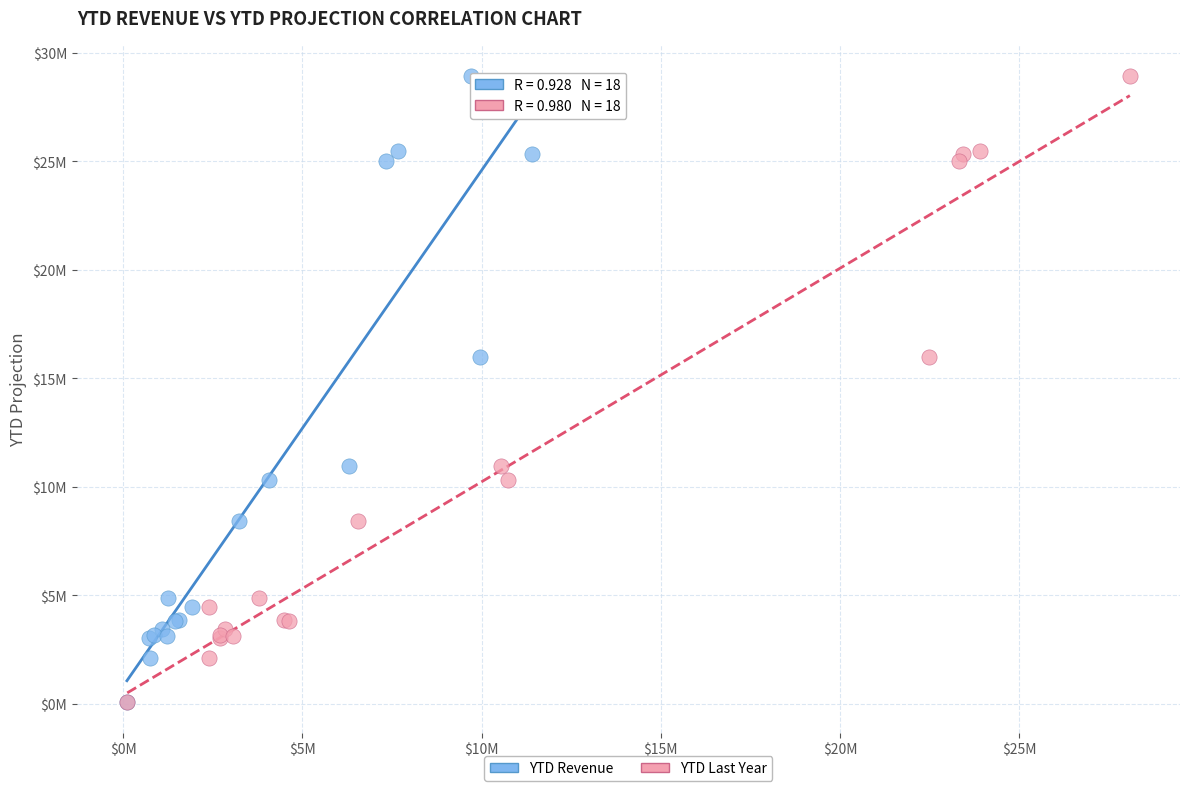

What are all the series names shown in the legend?

YTD Revenue, YTD Last Year